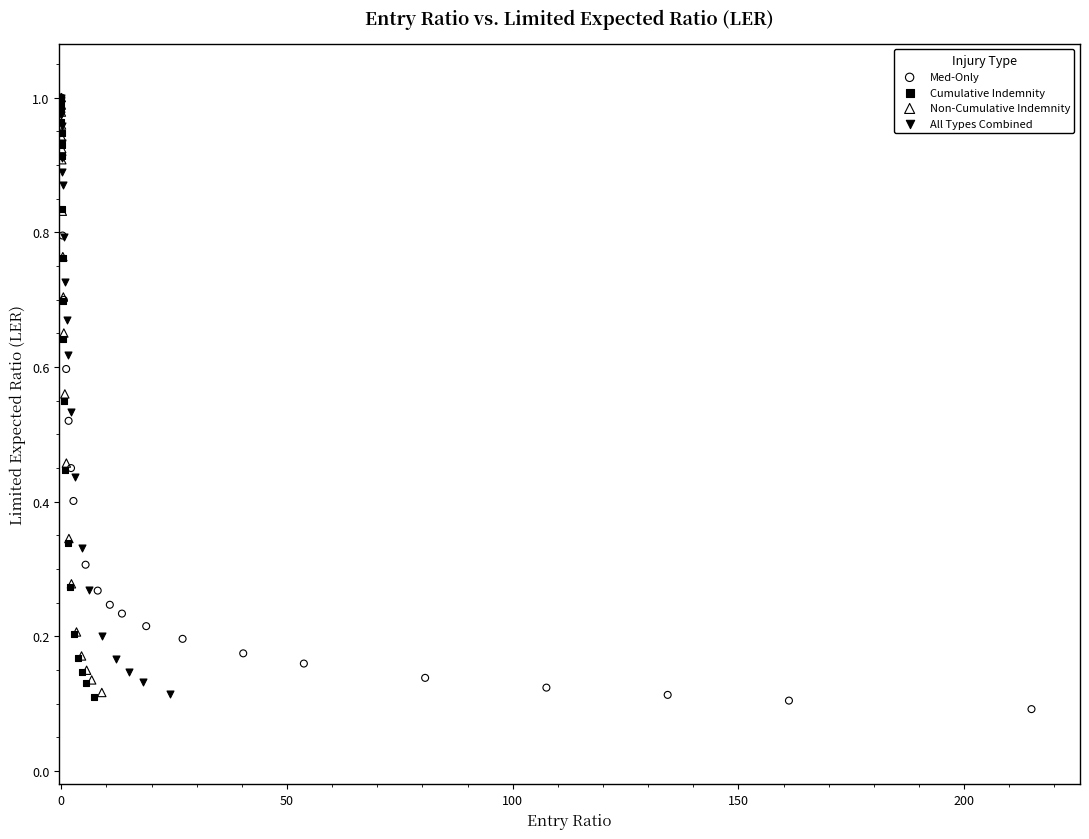

Which series reaches the minimum Y coordinate?

Med-Only